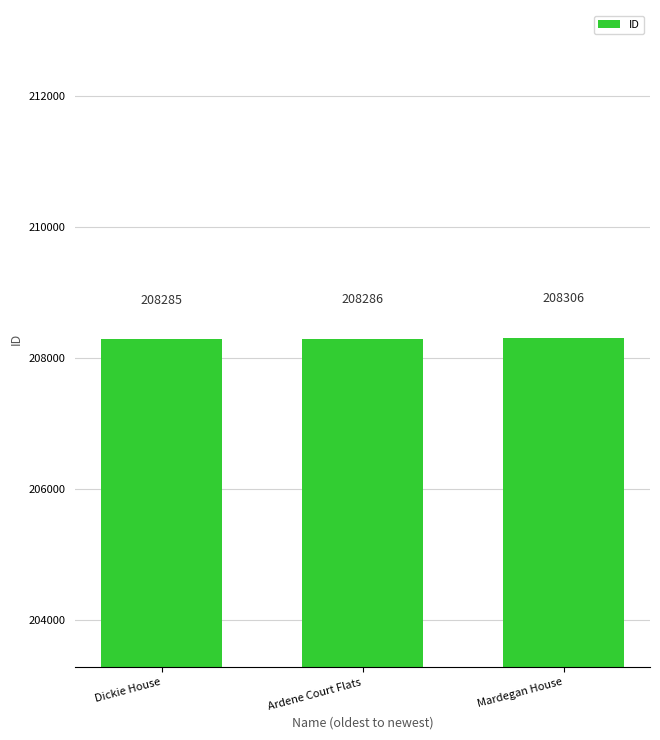

Reading left to right, what are all the values shown in this chart?

208285	208286	208306